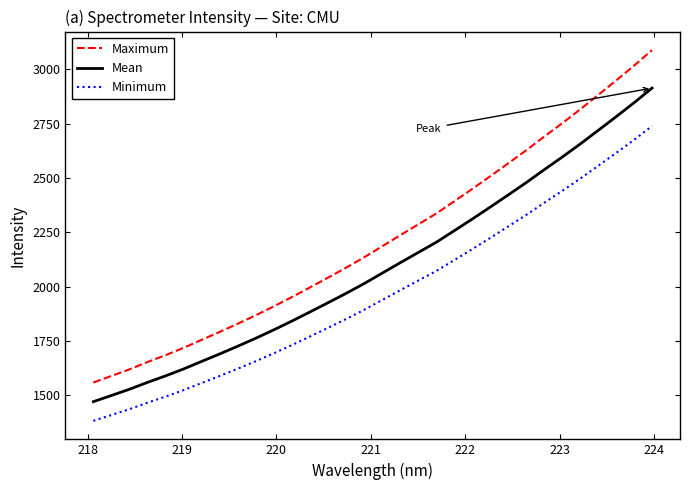

What is the difference between the maximum and minimum values in the Mean series?

1443.4